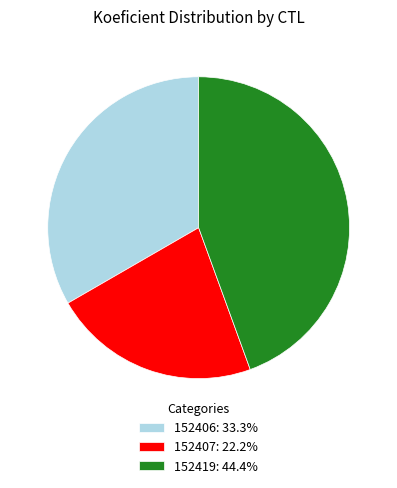

Is the sum of 152406: 33.3% and 152407: 22.2% greater than half?

Yes